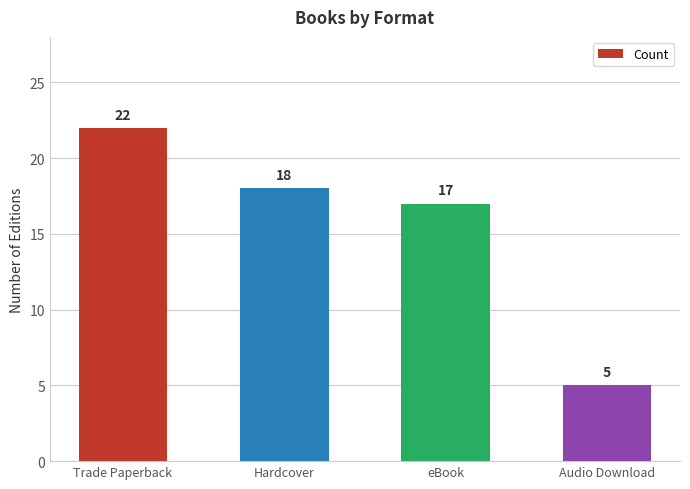

The value at Audio Download is 5. True or false?

True